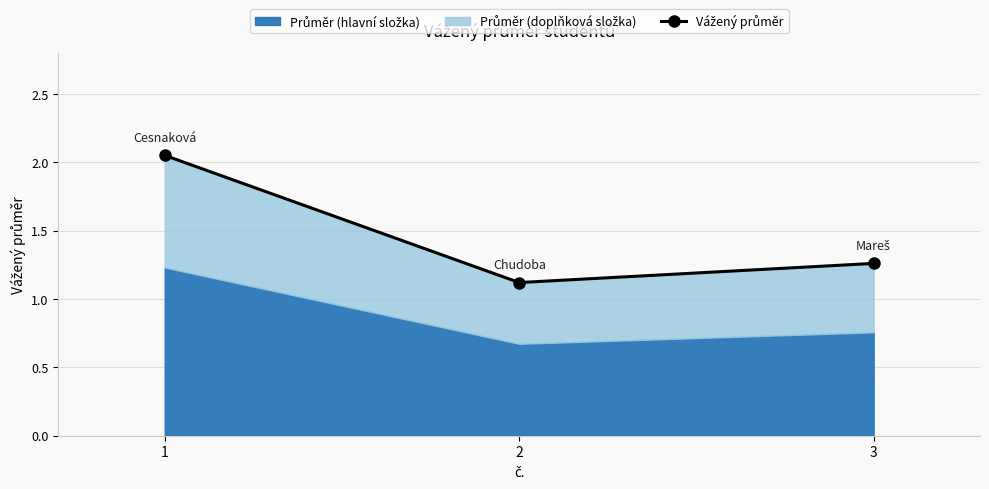

Rank the categories by value from lowest to highest.

2, 3, 1